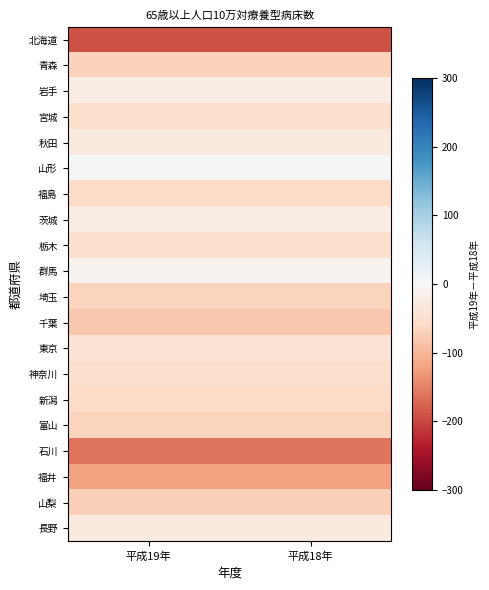

Which series changed the most between 平成19年 and 平成18年?

北海道